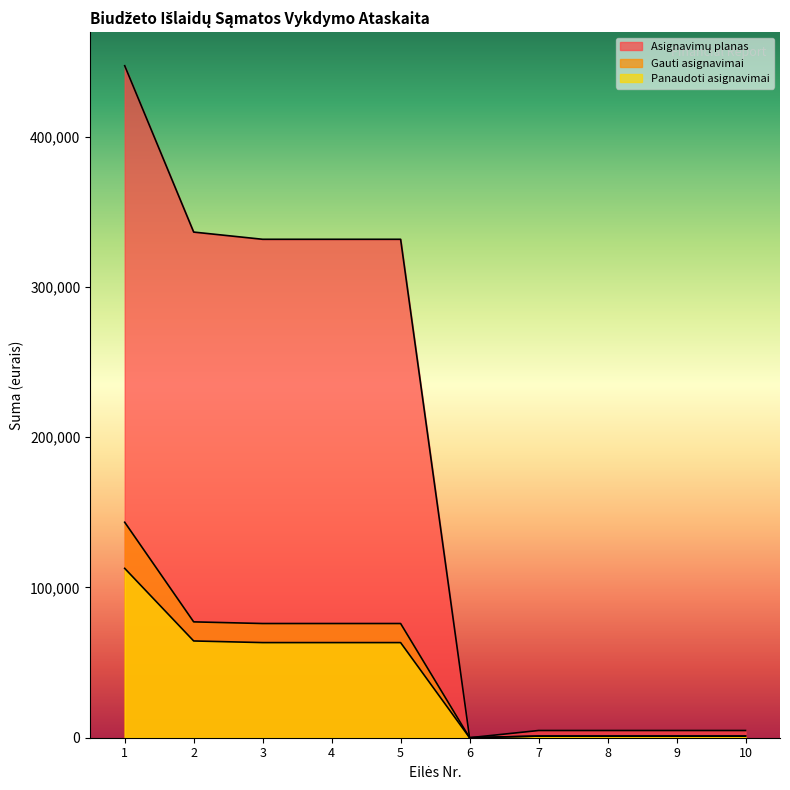

Reading left to right, transcribe all the data shown in this chart.

Asignavimų planas: 447200.0	336500.0	331700.0	331700.0	331700.0	0.0	4800.0	4800.0	4800.0	4800.0
Gauti asignavimai: 143400.0	77100.0	76000.0	76000.0	76000.0	0.0	1100.0	1100.0	1100.0	1100.0
Panaudoti asignavimai: 112705.0	64391.4	63303.5	63303.5	63303.5	0.0	1087.9	1087.9	1087.9	1087.9